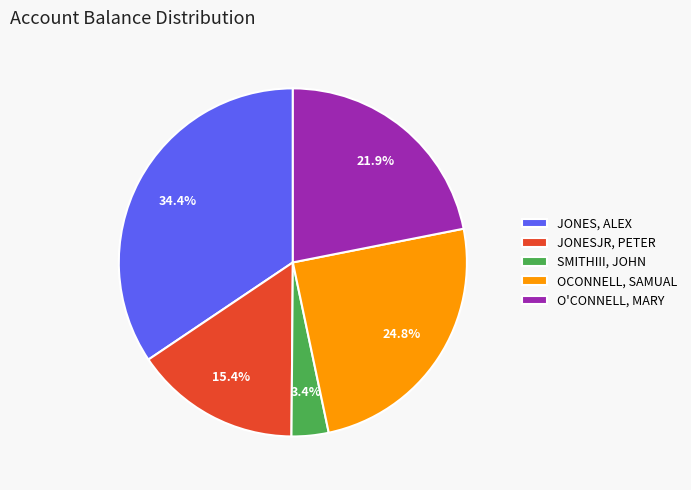

Which category has the biggest portion of the pie?

JONES, ALEX